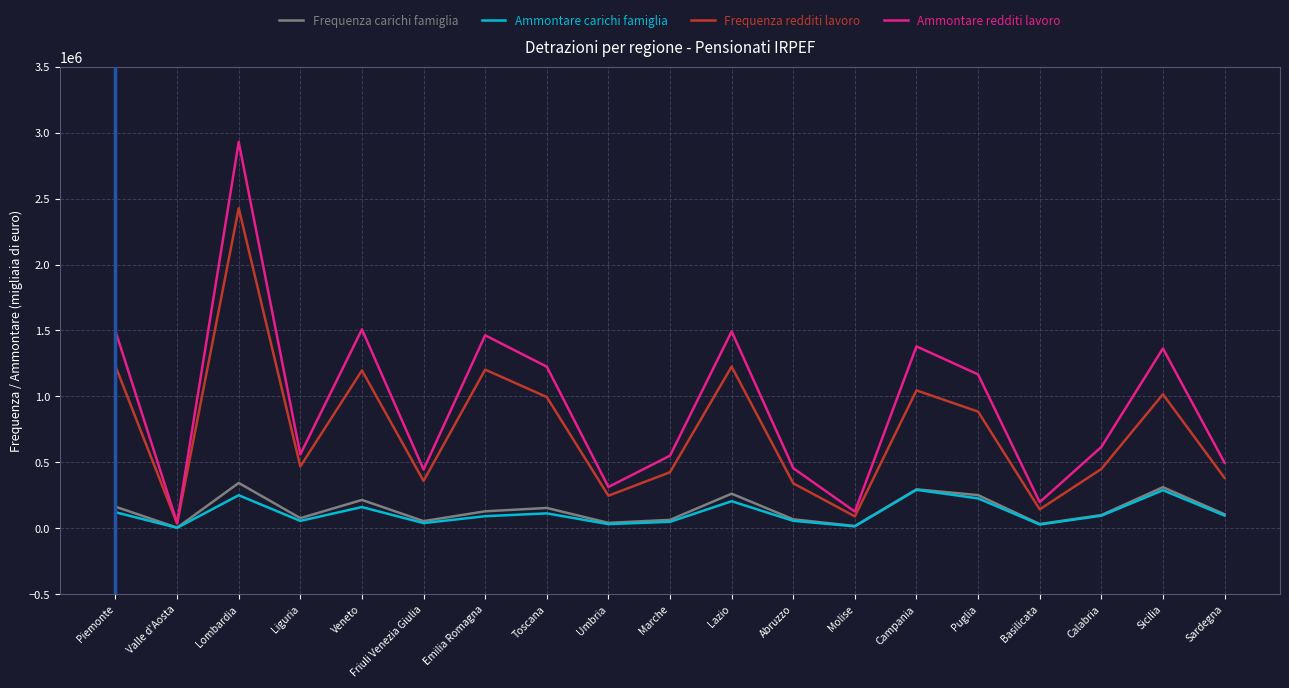

What is the spread (max minus min) of values at Sardegna?

400555